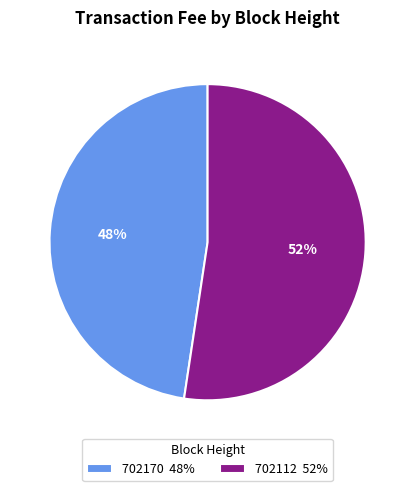

Which slice is the smallest?

702170